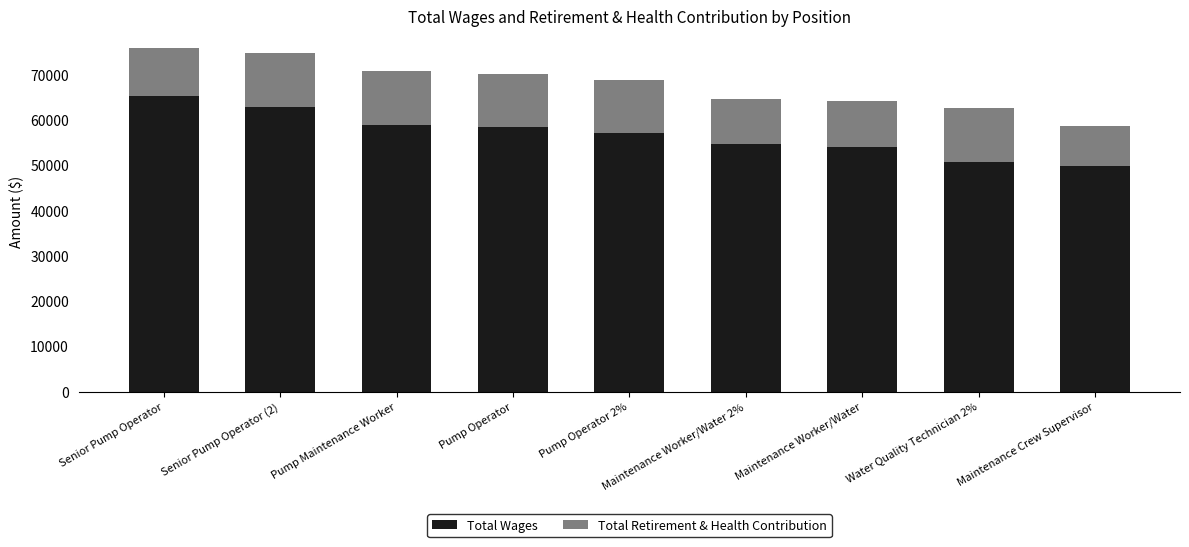

What is the total value across all series at Pump Maintenance Worker?

70755